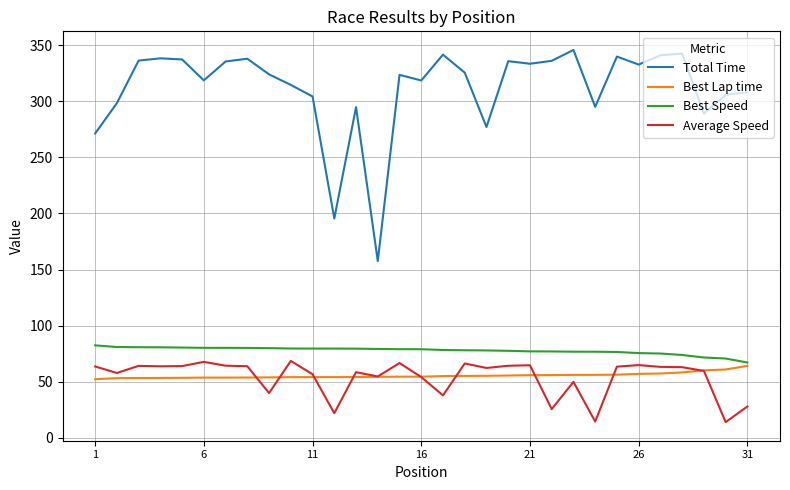

Which series has the largest range (max minus min)?

Total Time